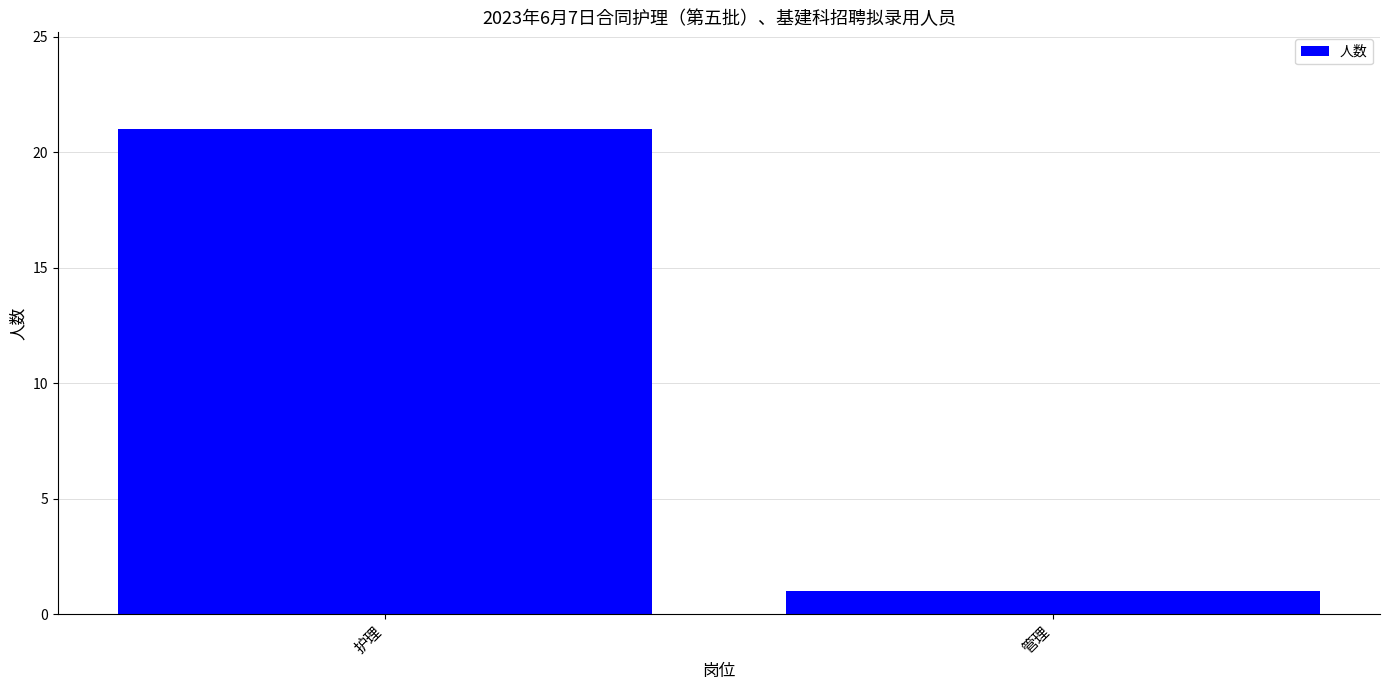

What is the greatest value displayed?

21